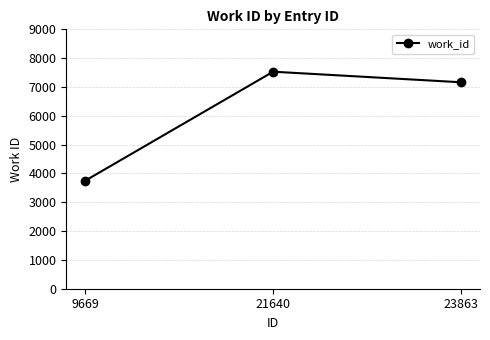

Count the number of categories in the chart.

3